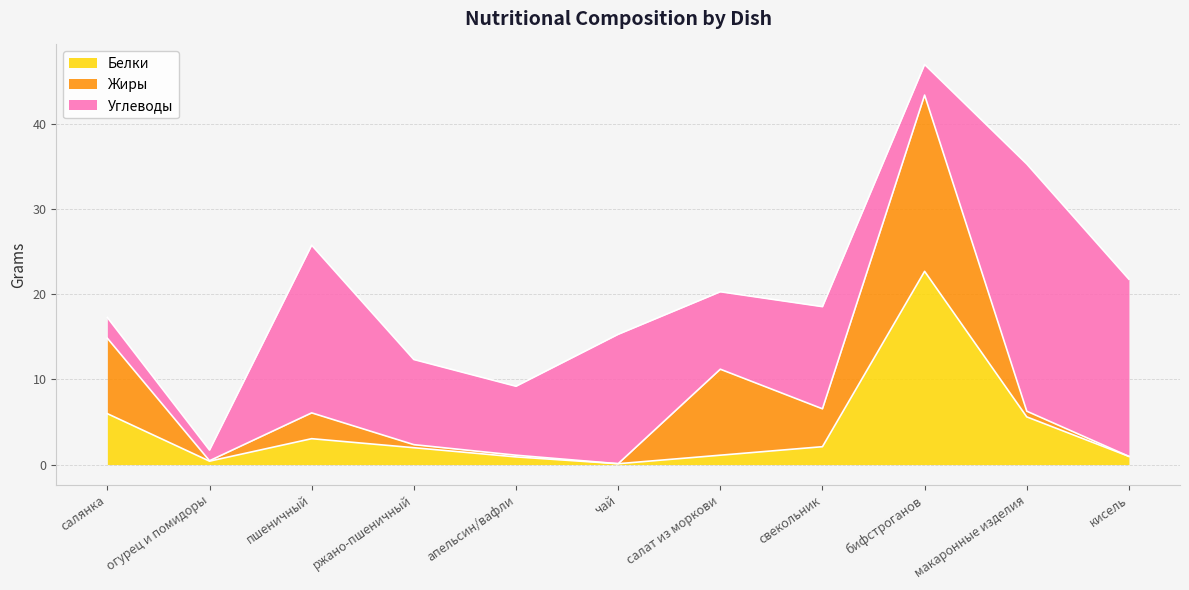

What is the label of the 9th point from the left?

бифстроганов